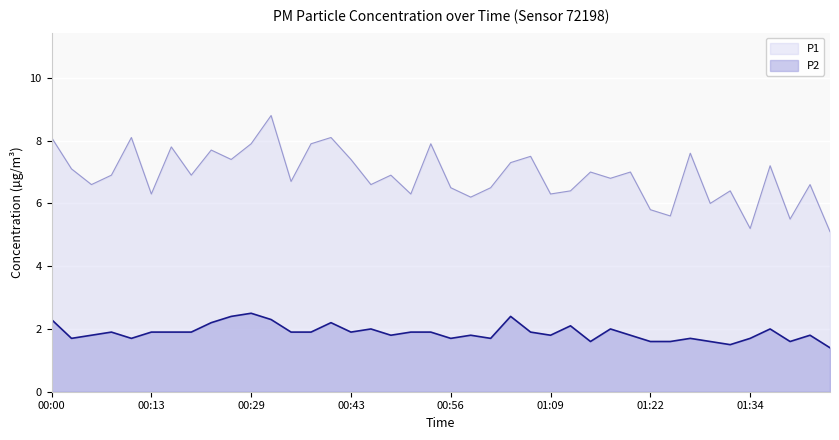

List the series in order of their peak value, lowest first.

P2, P1